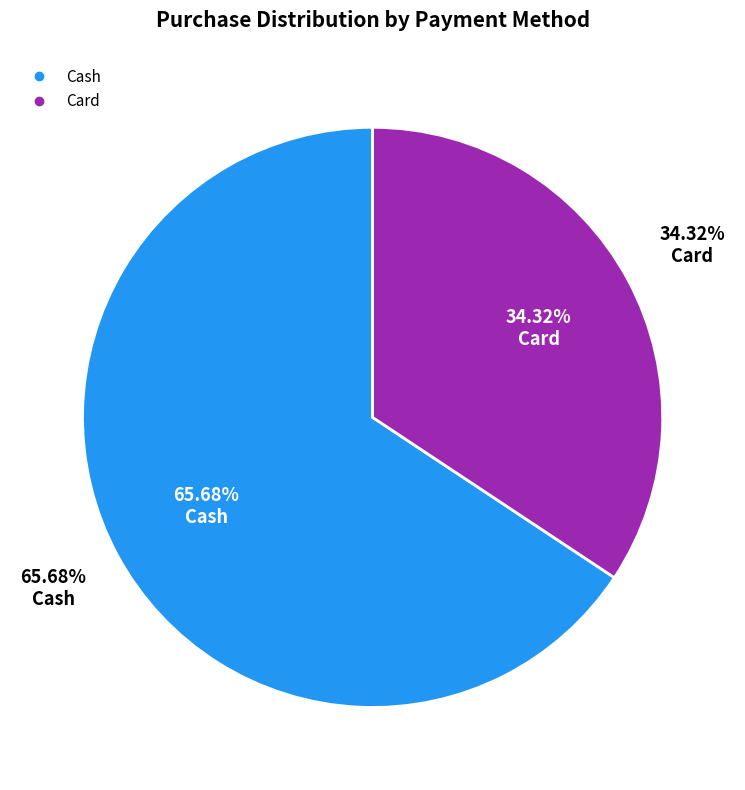

Which has a higher value, Cash or Card?

Cash